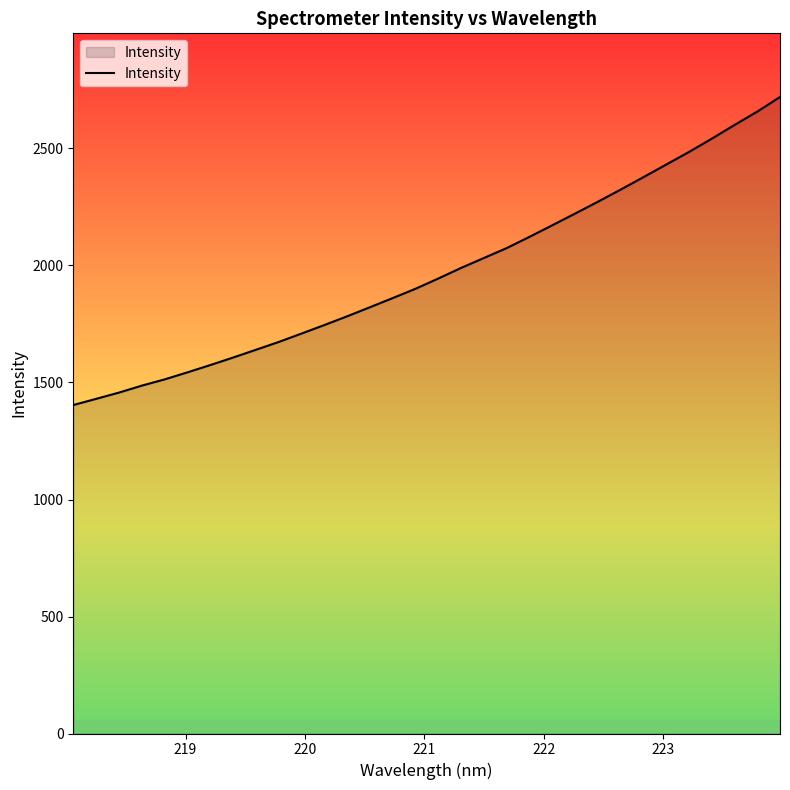

What is the maximum value shown in the chart?

2720.1